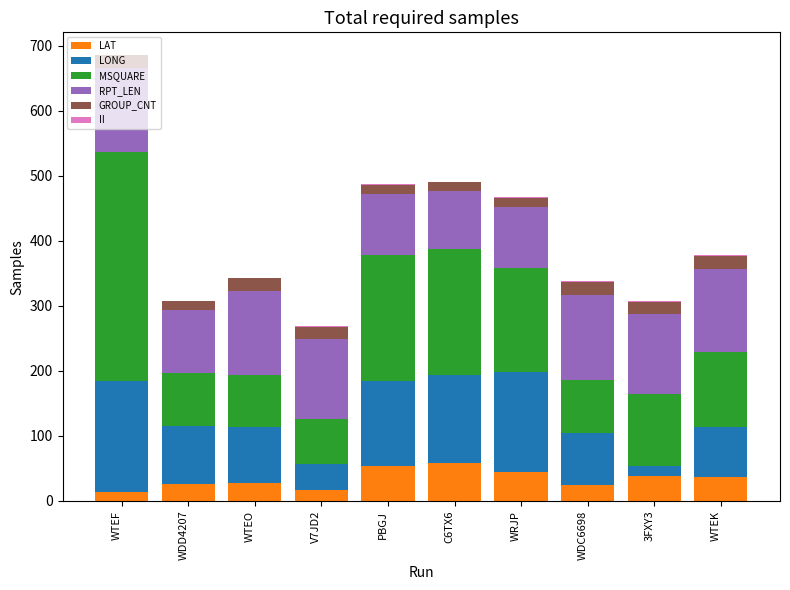

At which category is the sum across all series the highest?

WTEF